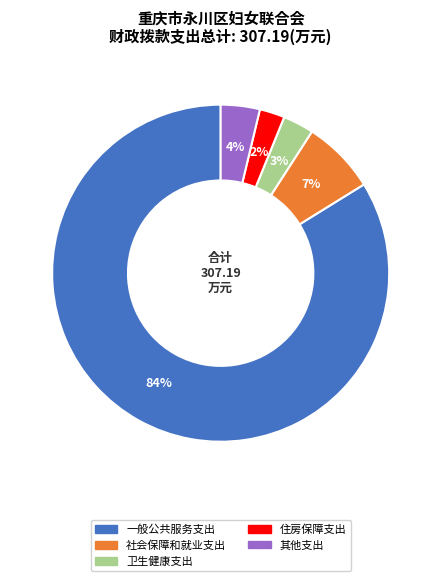

To the nearest percent, what is the difference between the 其他支出 and 一般公共服务支出 slice percentages?

80%